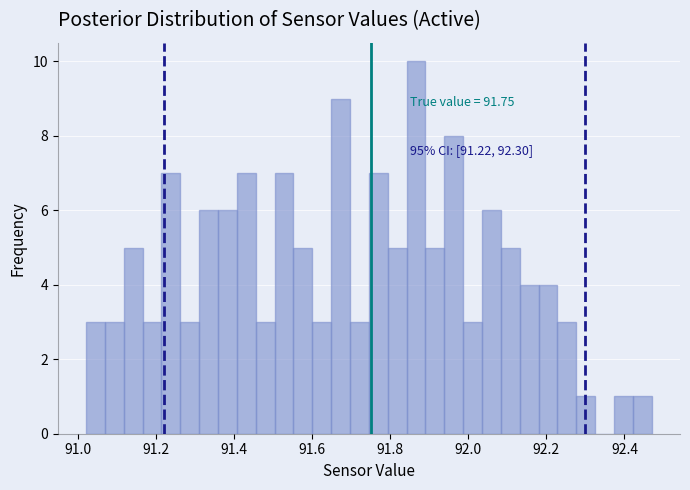

Around what value on the x-axis is the tallest bar? Give the approximate position of its centre, as read against the axis.

91.86